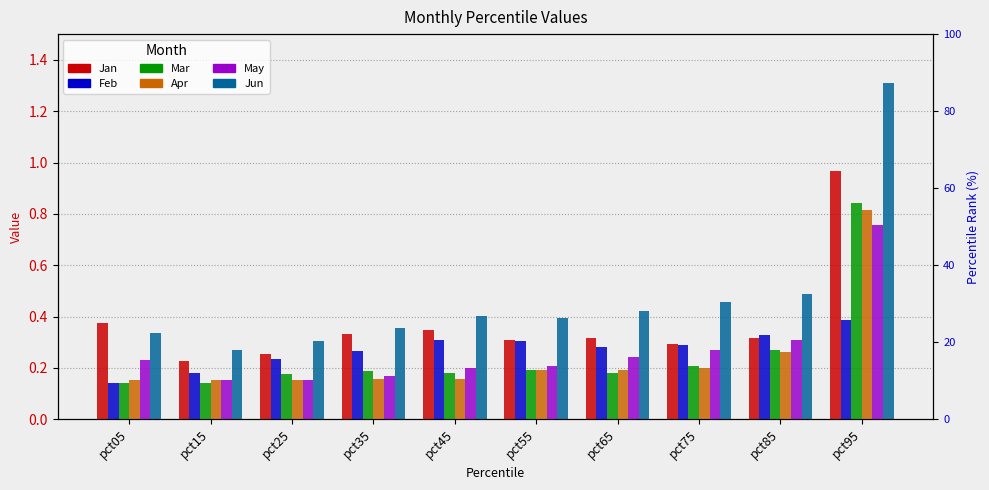

Reading left to right, extract all data points from this chart.

Jan: pct05=0.4	pct15=0.2	pct25=0.3	pct35=0.3	pct45=0.3	pct55=0.3	pct65=0.3	pct75=0.3	pct85=0.3	pct95=1.0
Feb: pct05=0.1	pct15=0.2	pct25=0.2	pct35=0.3	pct45=0.3	pct55=0.3	pct65=0.3	pct75=0.3	pct85=0.3	pct95=0.4
Mar: pct05=0.1	pct15=0.1	pct25=0.2	pct35=0.2	pct45=0.2	pct55=0.2	pct65=0.2	pct75=0.2	pct85=0.3	pct95=0.8
Apr: pct05=0.2	pct15=0.2	pct25=0.2	pct35=0.2	pct45=0.2	pct55=0.2	pct65=0.2	pct75=0.2	pct85=0.3	pct95=0.8
May: pct05=0.2	pct15=0.2	pct25=0.2	pct35=0.2	pct45=0.2	pct55=0.2	pct65=0.2	pct75=0.3	pct85=0.3	pct95=0.8
Jun: pct05=0.3	pct15=0.3	pct25=0.3	pct35=0.4	pct45=0.4	pct55=0.4	pct65=0.4	pct75=0.5	pct85=0.5	pct95=1.3